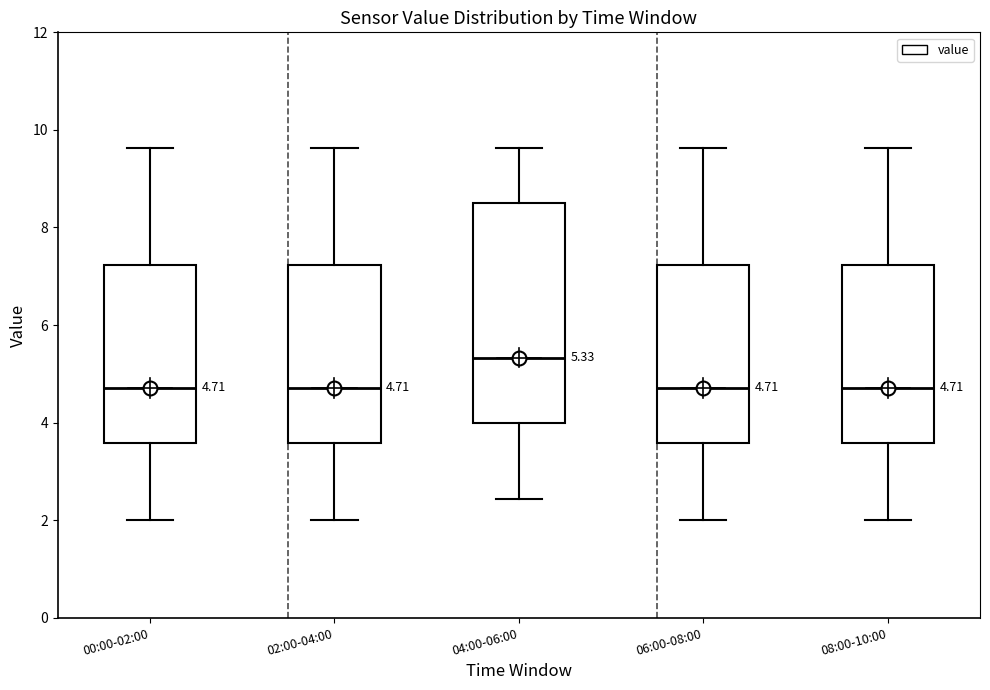

Which box is the tallest, from its lower edge to its upper edge?

04:00-06:00